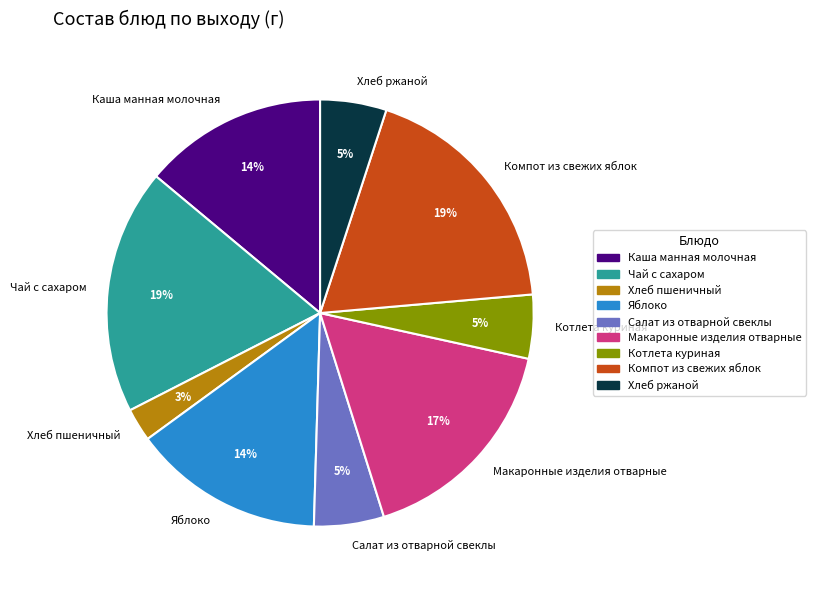

Count the number of slices in the pie.

9